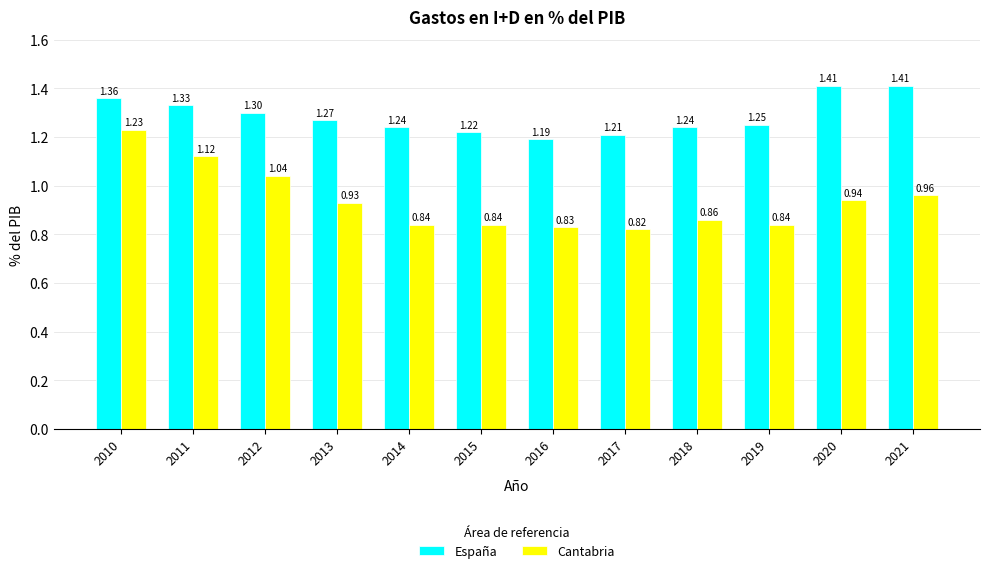

What is the average value of the España series?

1.3